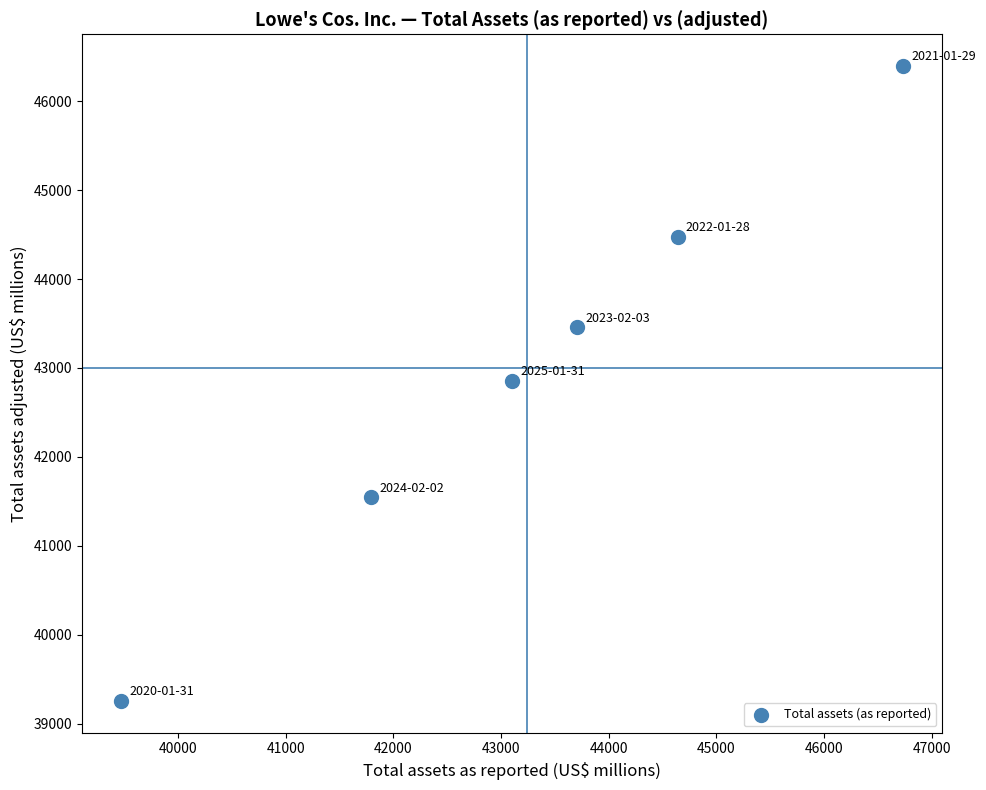

What is the average Y value?

42998